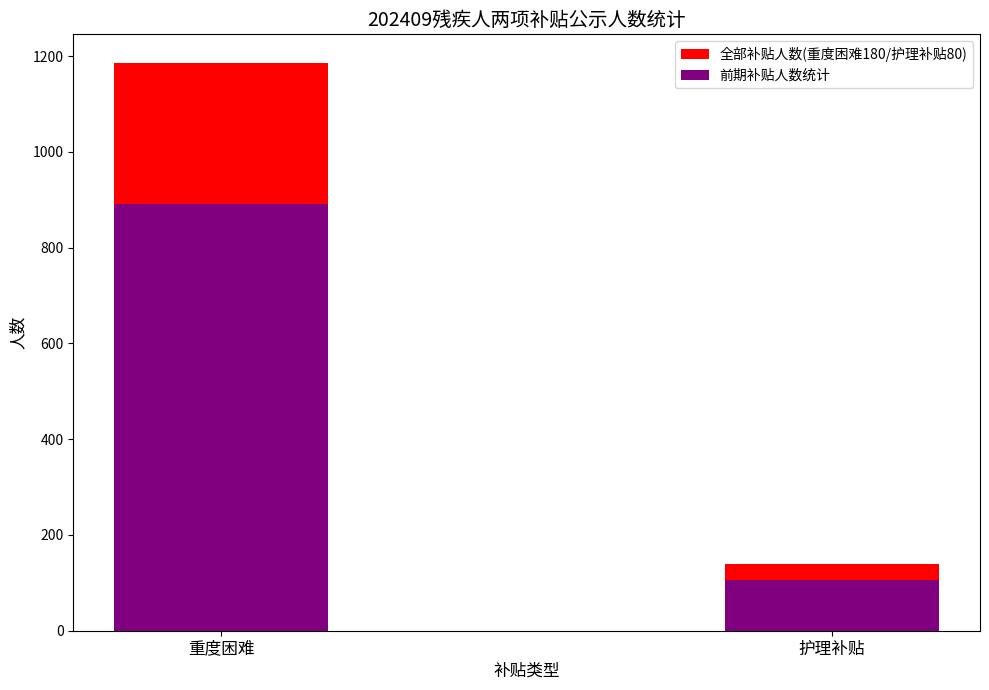

What is the sum of the 全部补贴人数(重度困难180/护理补贴80) values at 护理补贴 and 重度困难?

1325